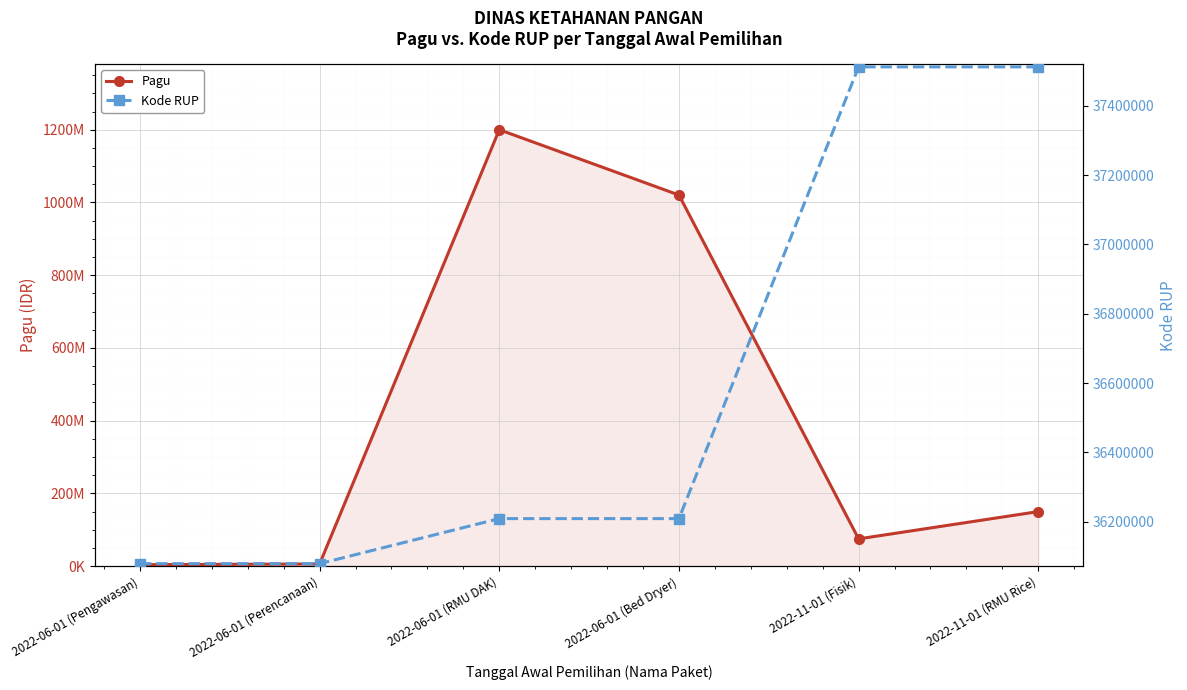

At which label does Pagu reach its peak?

2022-06-01 (RMU DAK)